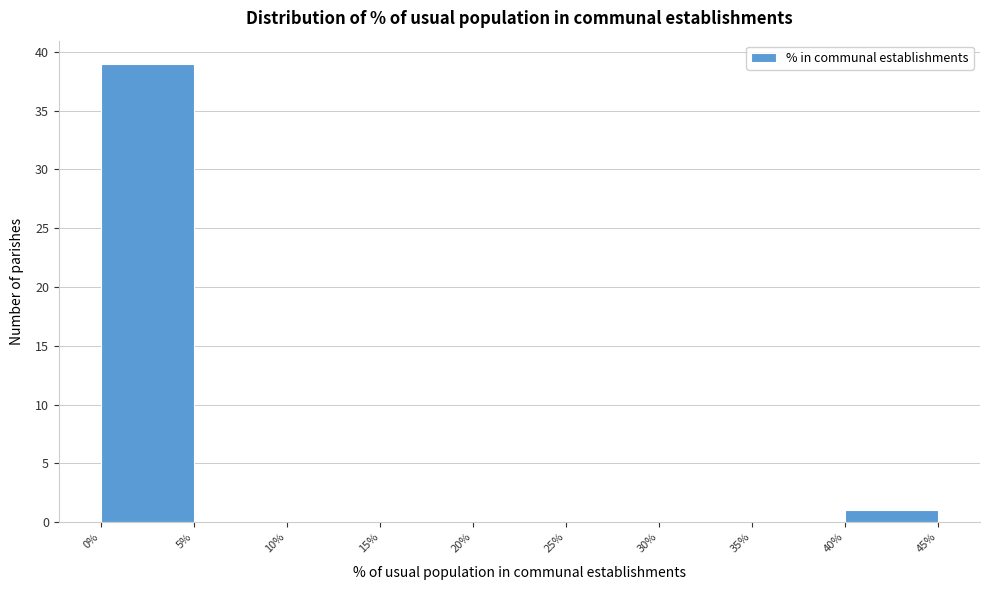

Reading left to right, list every bar in this chart as the range it spans on the x-axis followed by its height. The values are not printed on the chart, so give them approximately, as read against the axis.

0% to 5%: 39
5% to 10%: 0
10% to 15%: 0
15% to 20%: 0
20% to 25%: 0
25% to 30%: 0
30% to 35%: 0
35% to 40%: 0
40% to 45%: 1